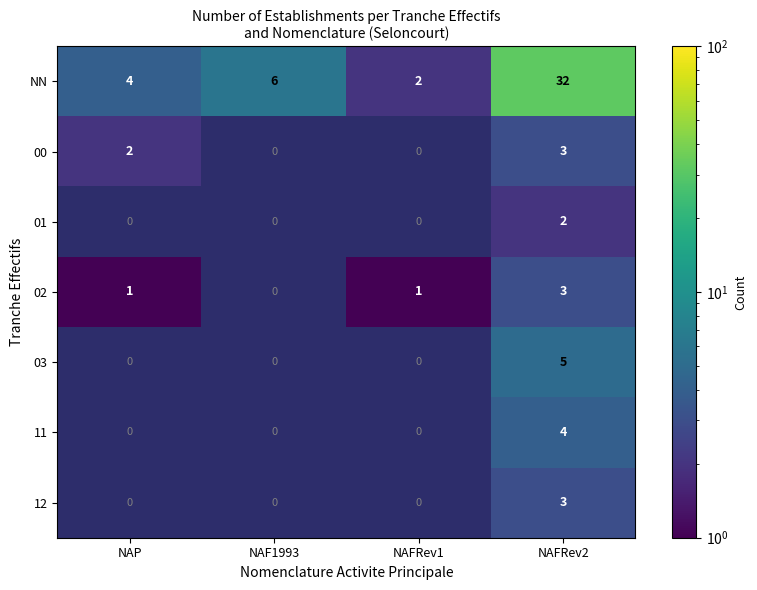

Is it true that 02 equals 1 at NAP?

True